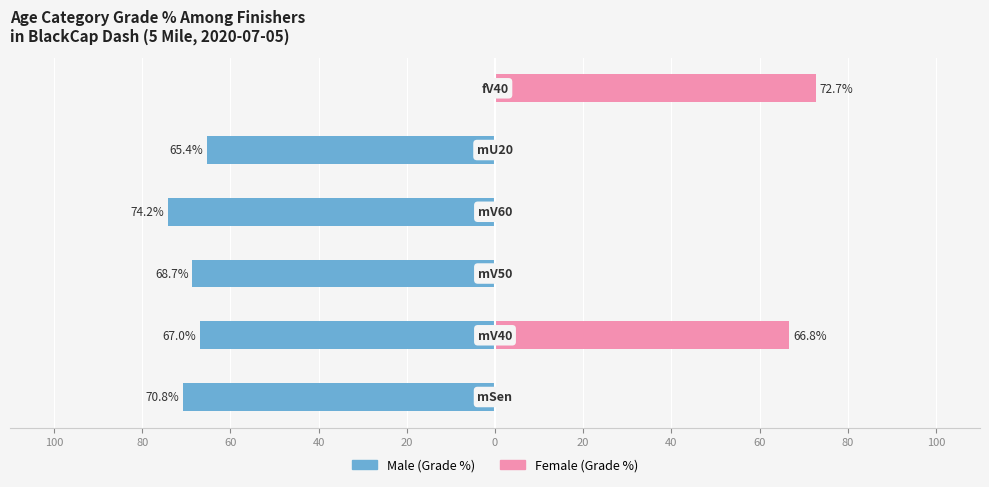

Is it true that Male (Grade %) equals -68.7 at 60?

True